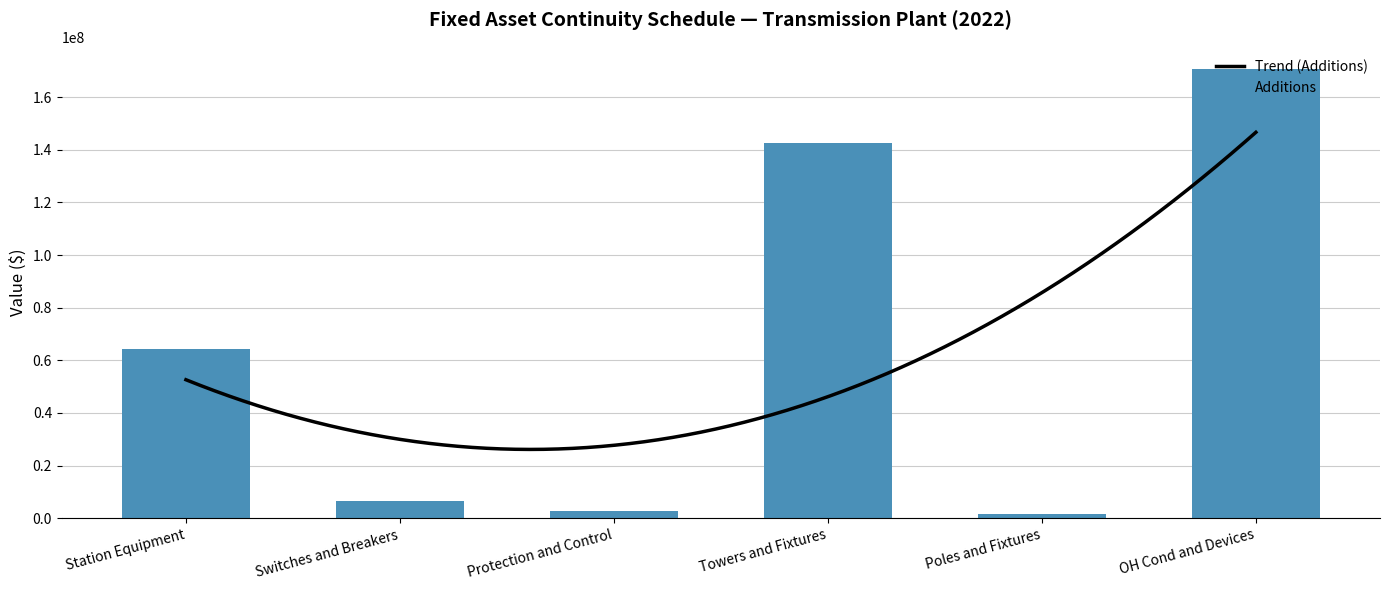

Between Towers and Fixtures and Station Equipment, which is larger?

Towers and Fixtures